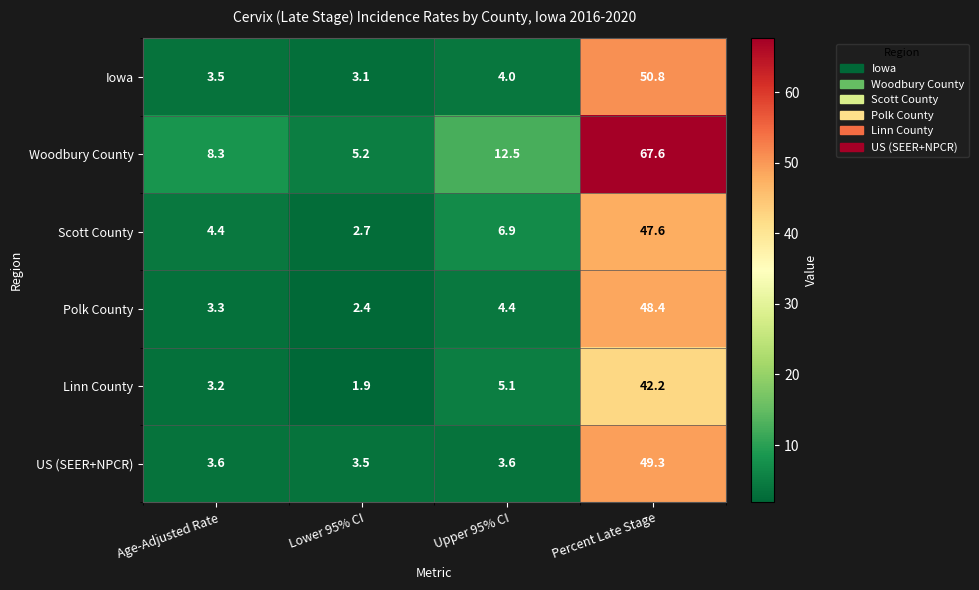

At which category is the sum across all series the highest?

Percent Late Stage